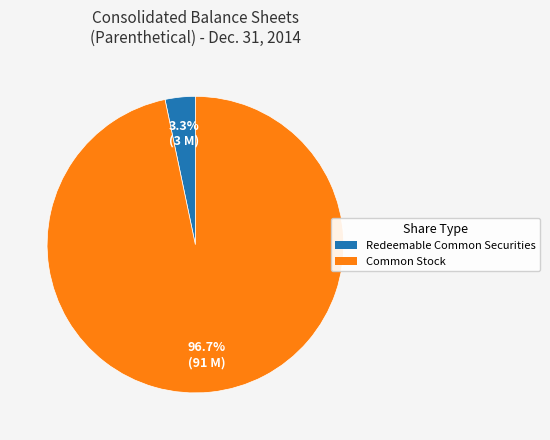

Is there any slice that represents more than half of the pie?

Yes